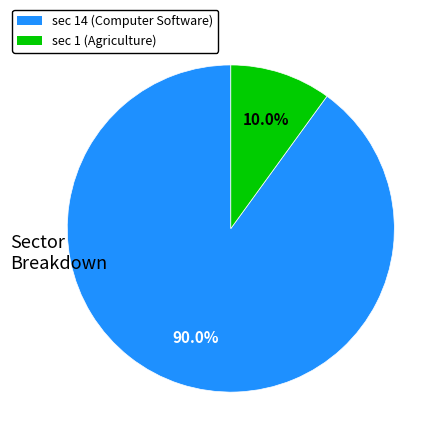

Is there any slice that represents more than half of the pie?

Yes